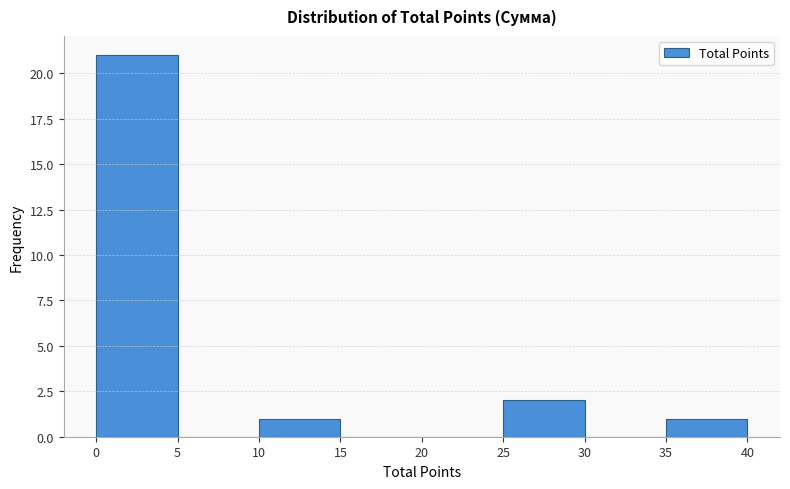

Reading left to right, transcribe this chart: for each bar, give the range it covers on the x-axis and its height. The values are not printed on the chart, so give them approximately, as read against the axis.

0 to 5: 21
5 to 10: 0
10 to 15: 1
15 to 20: 0
20 to 25: 0
25 to 30: 2
30 to 35: 0
35 to 40: 1